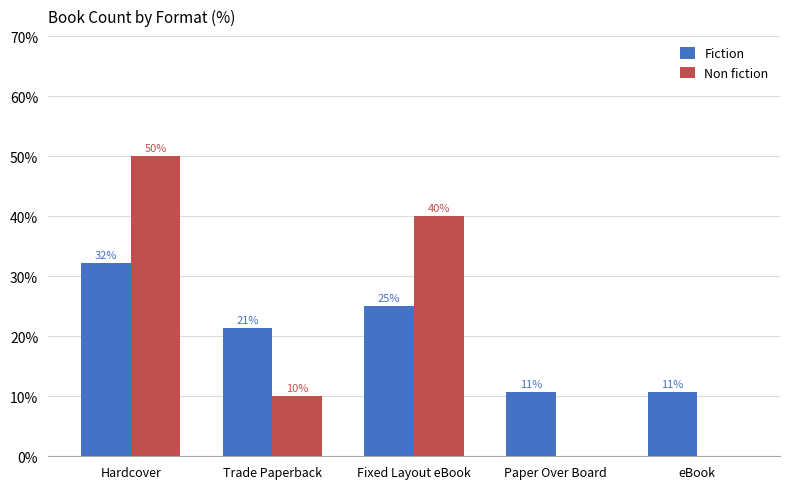

Which series has the widest spread of values?

Non fiction